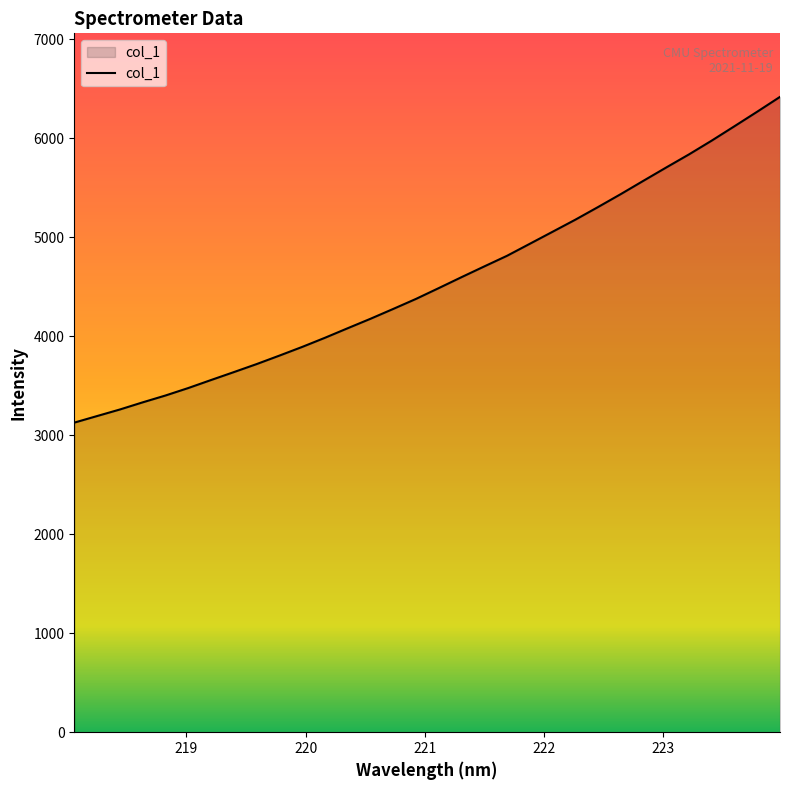

What is the difference between the maximum and minimum values?

3290.1